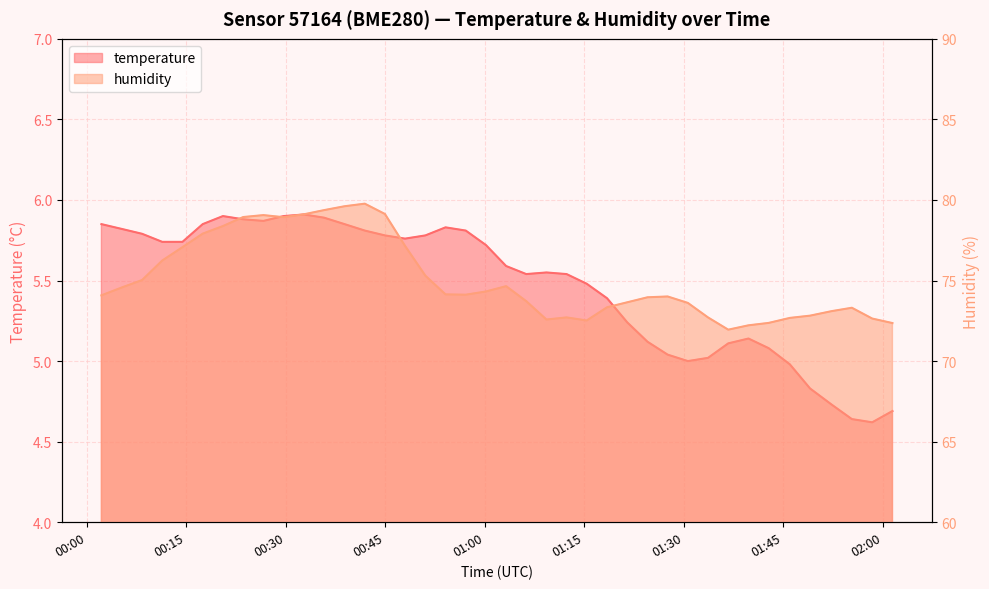

Which has a higher value, 2023-02-18T01:21:28 or 2023-02-18T01:12:19?

2023-02-18T01:12:19